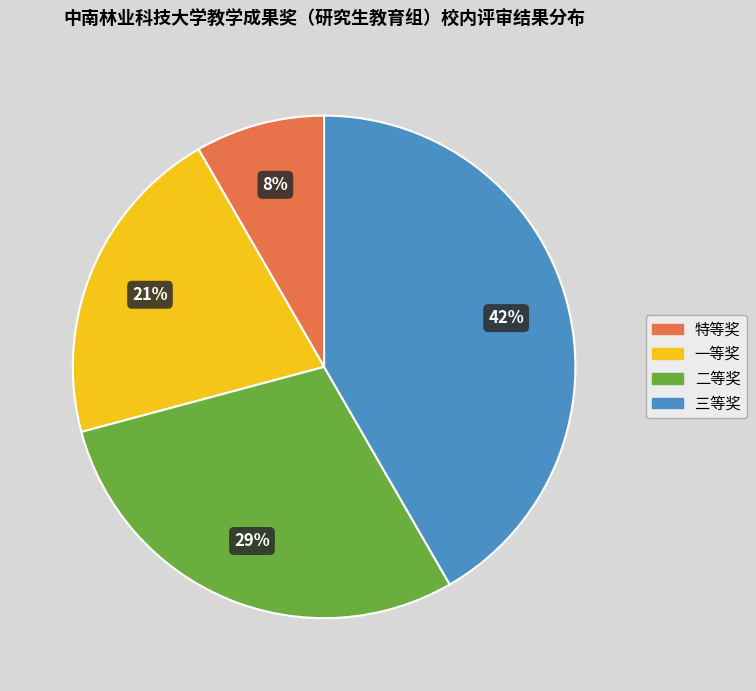

To the nearest percent, what is the difference between the 二等奖 and 一等奖 slice percentages?

8%